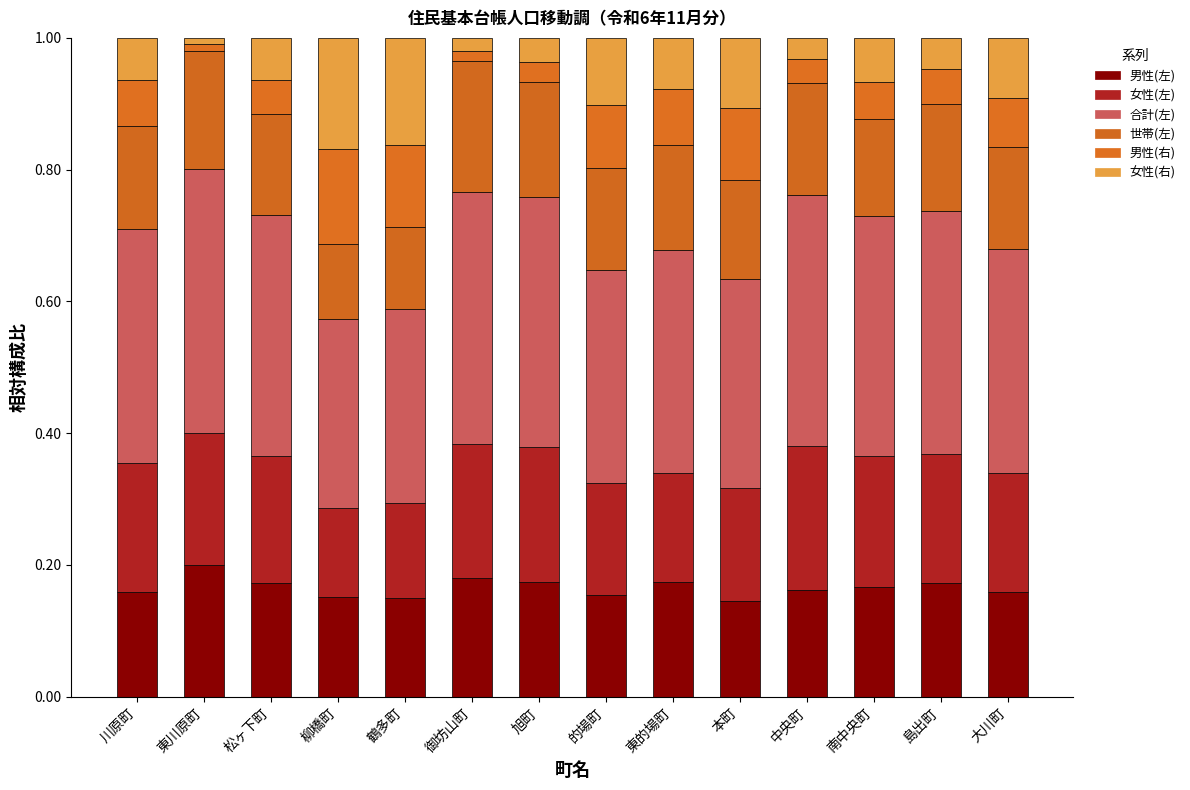

How many distinct data groups are displayed?

6